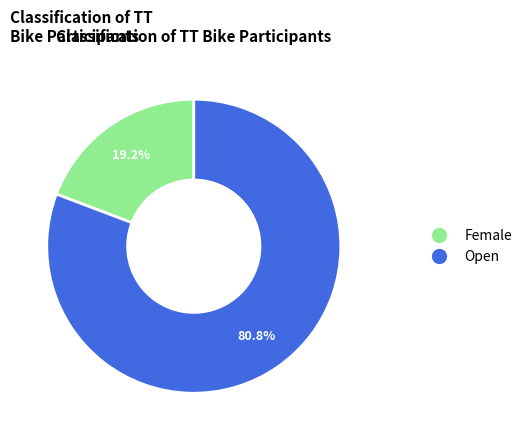

Which category has the smallest portion of the pie?

Female